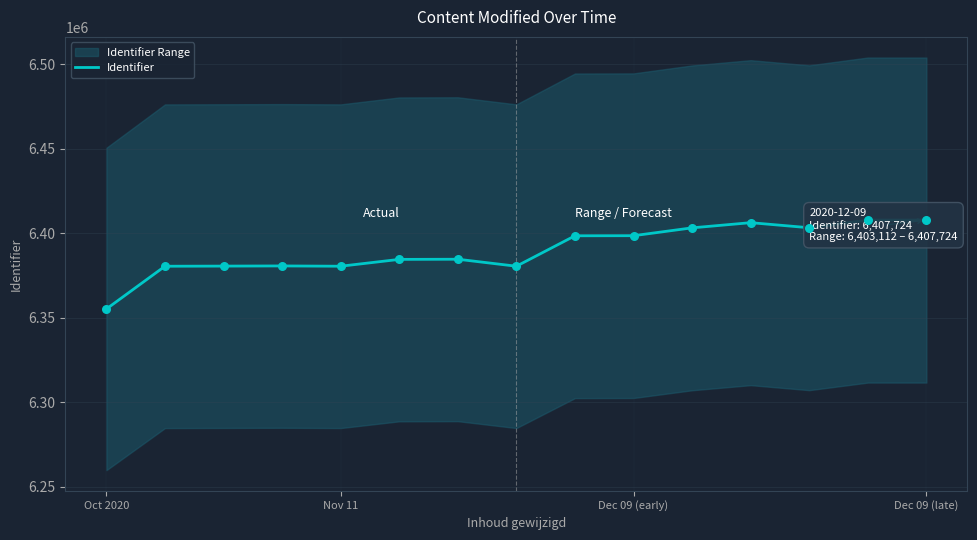

Approximately how many times larger is the value at 13 compared to 12?

1.0